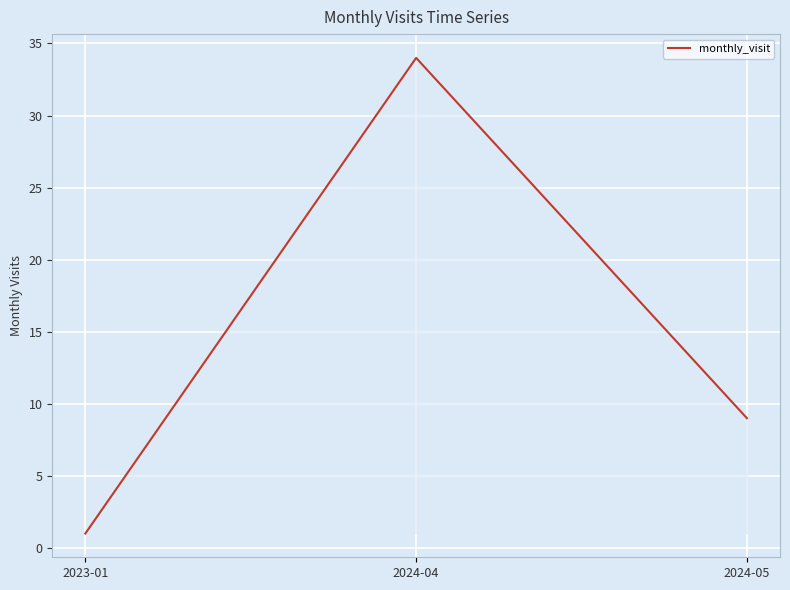

Reading left to right, what are all the values shown in this chart?

2023-01=1	2024-04=34	2024-05=9